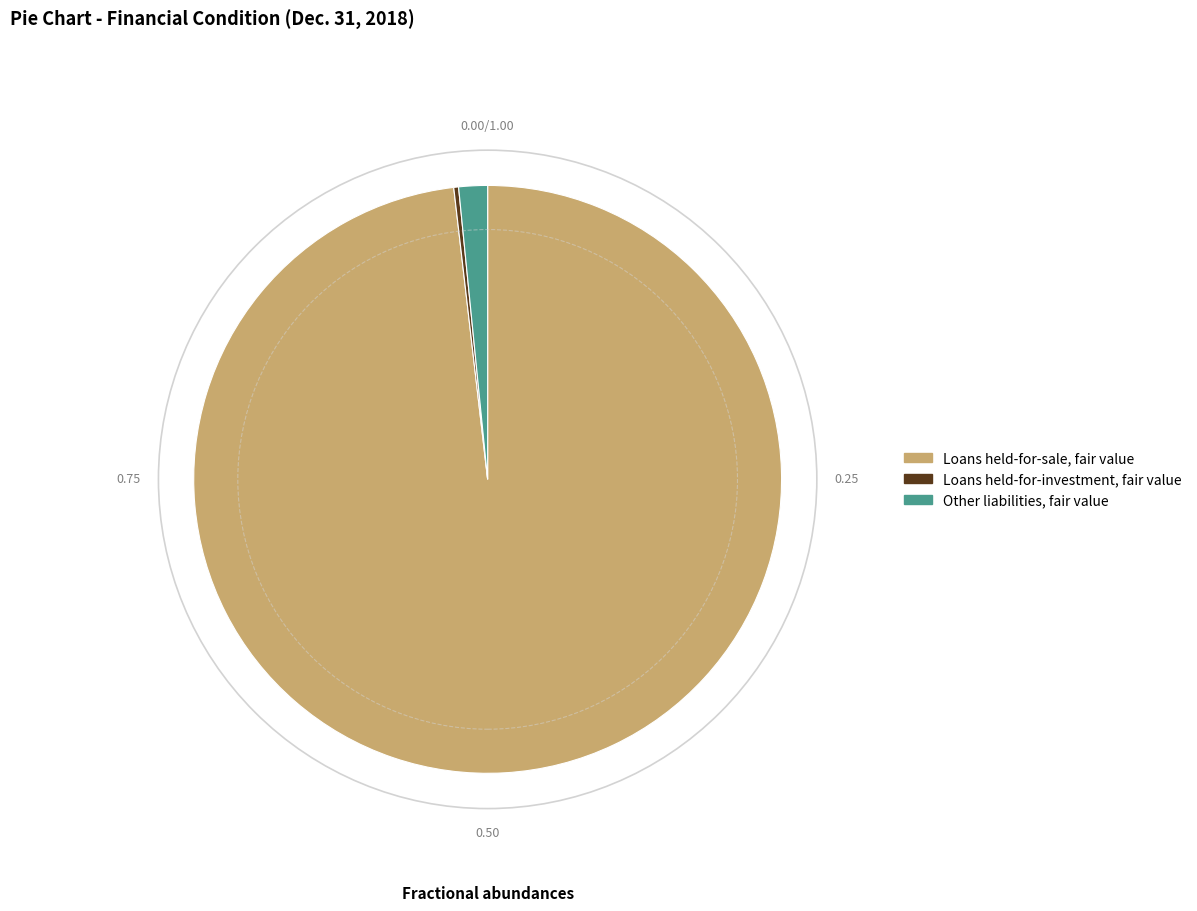

Does any single category account for the majority?

Yes